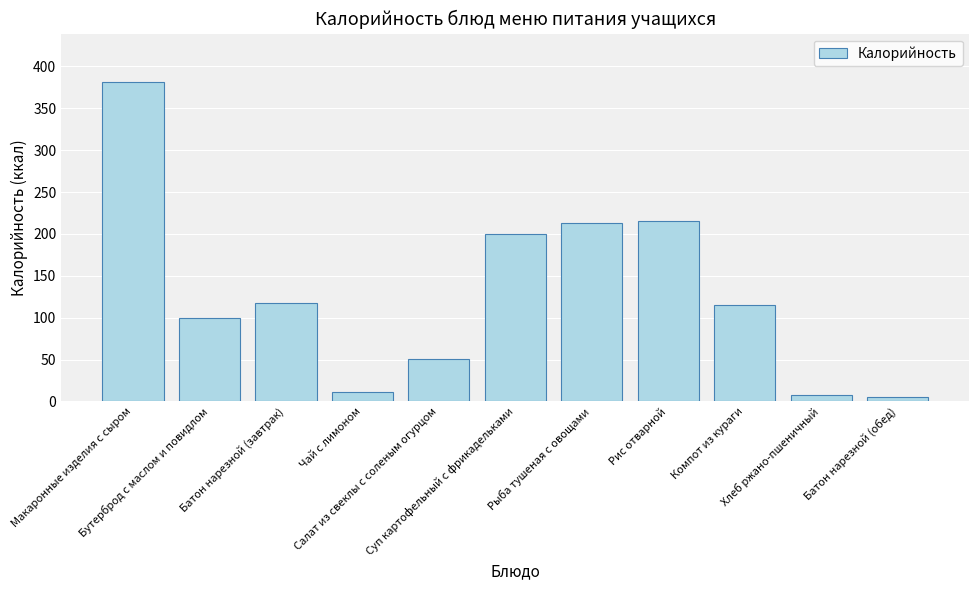

What is the label of the 1st bar from the left?

Макаронные изделия с сыром